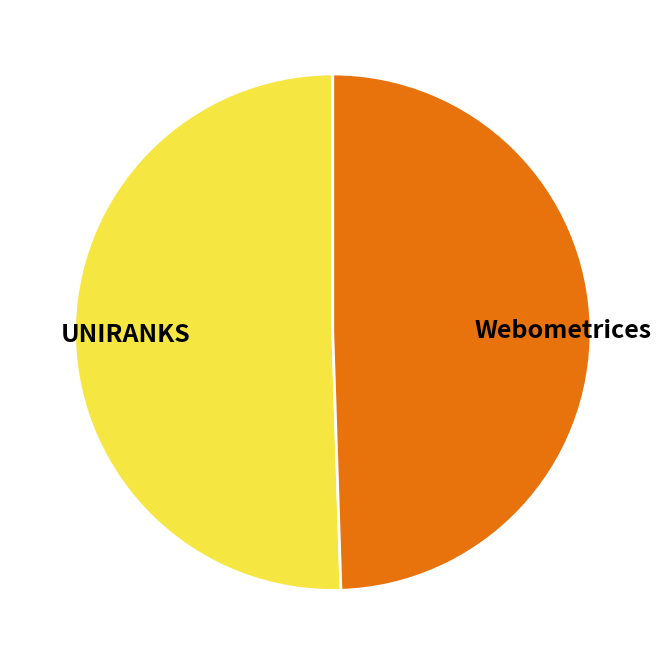

Count the number of slices in the pie.

2